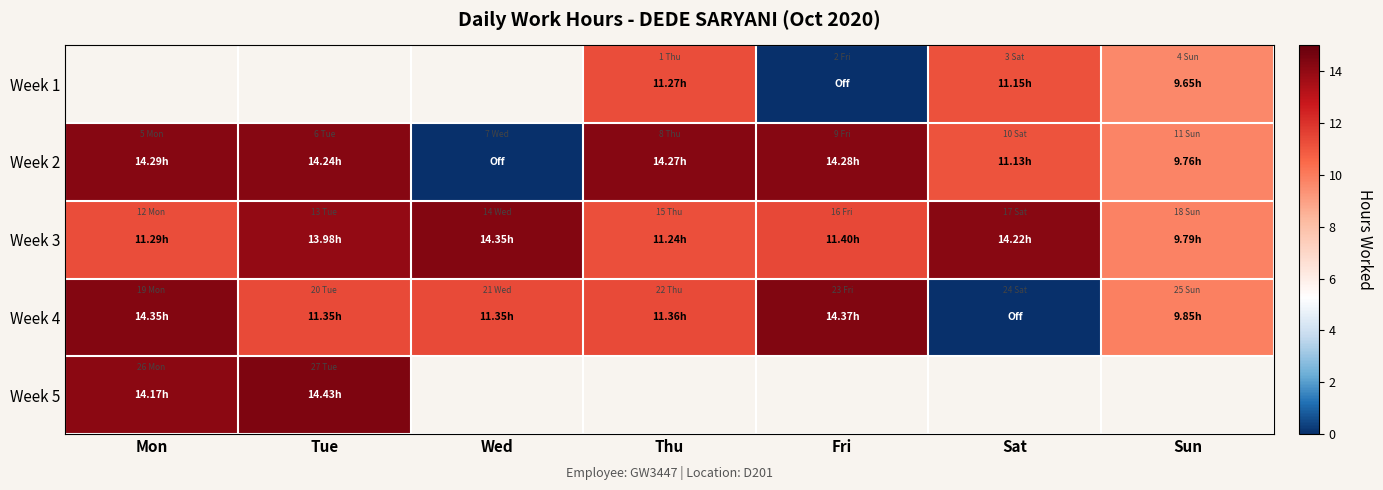

The Week 3 series shows 11.4 at Fri. True or false?

True